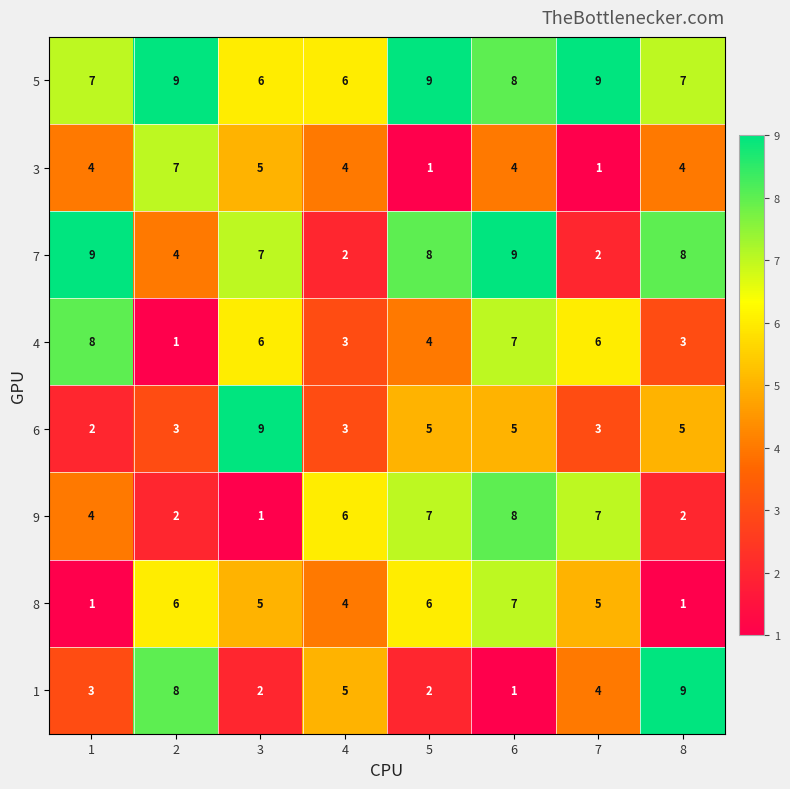

What is the average value of the 7 series?

6